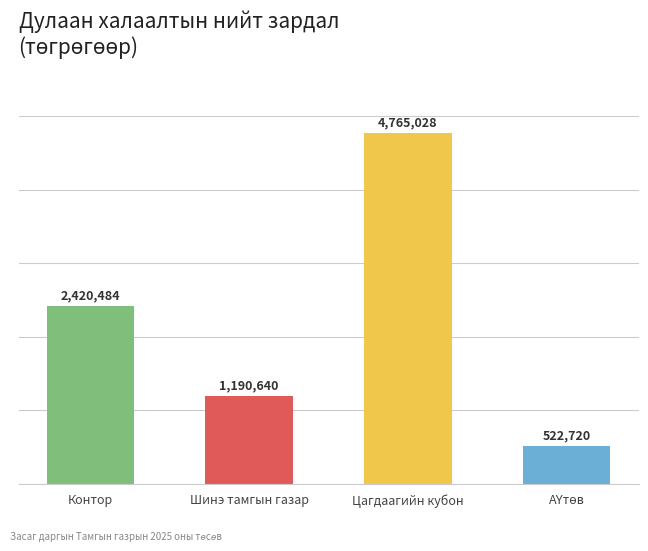

What is the difference between the maximum and minimum values?

4242308